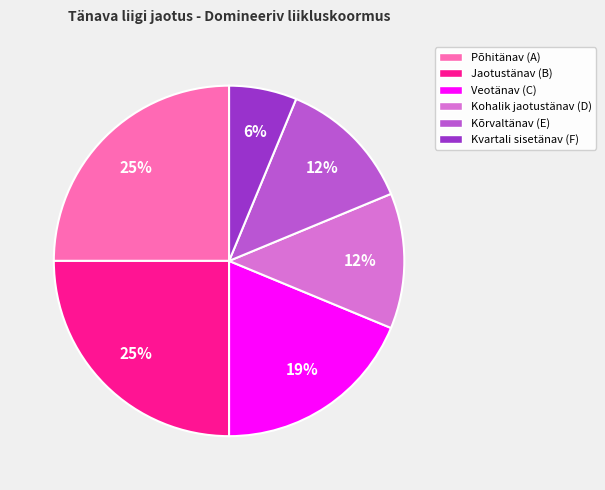

True or false: Põhitänav (A) accounts for 32% of the total.

False